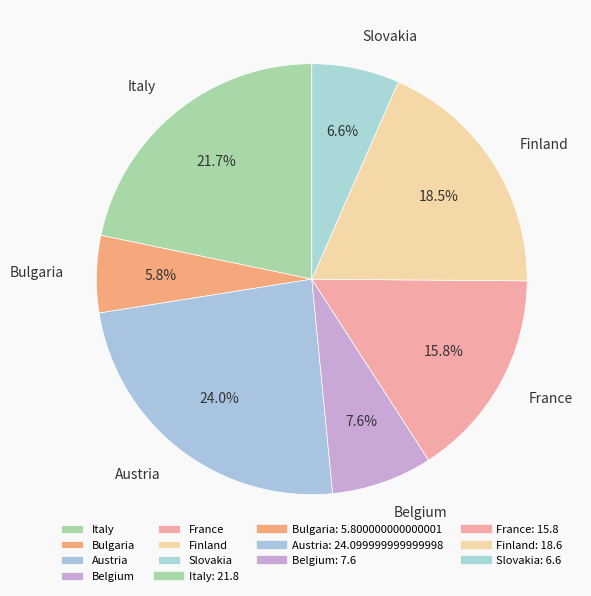

How many slices are in this pie chart?

7